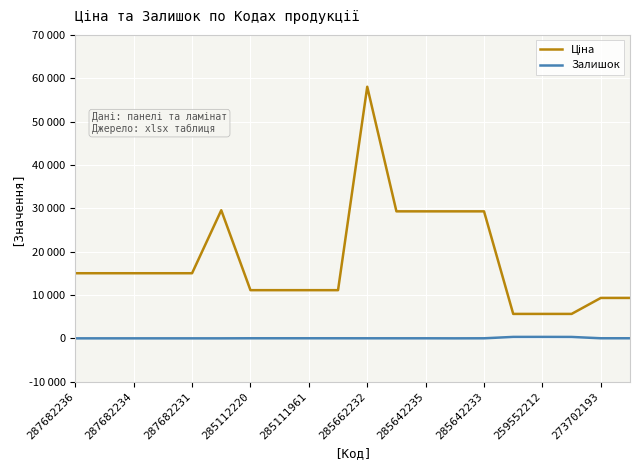

Rank the series by their average value, from highest to lowest.

Ціна, Залишок